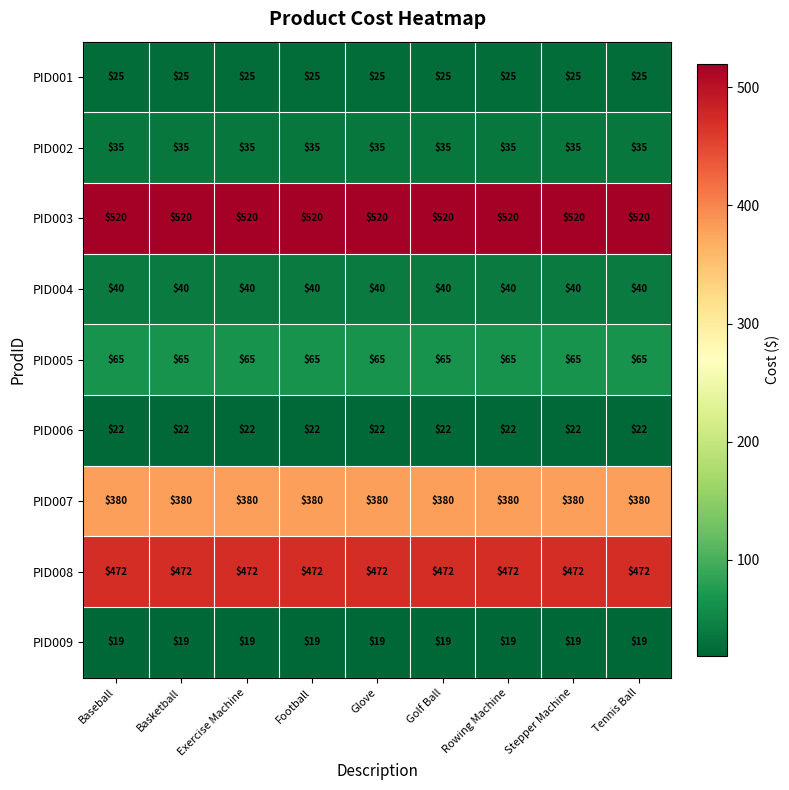

What is the approximate value of PID008 at Glove?

472